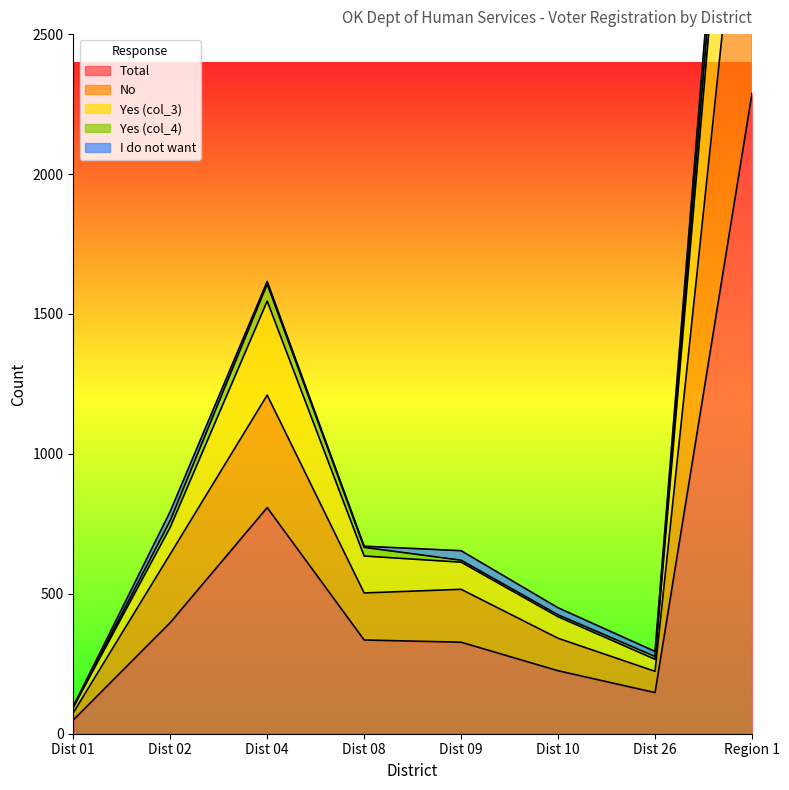

The value of Total at Dist 10 is 117. True or false?

False